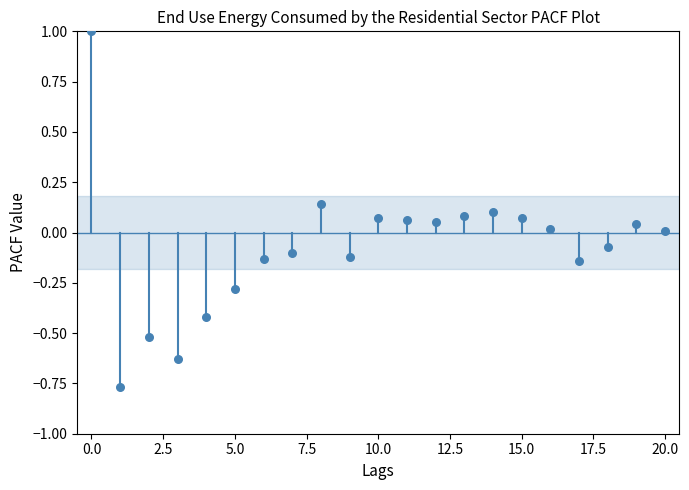

What is the range of Y values (max minus min)?

1.8